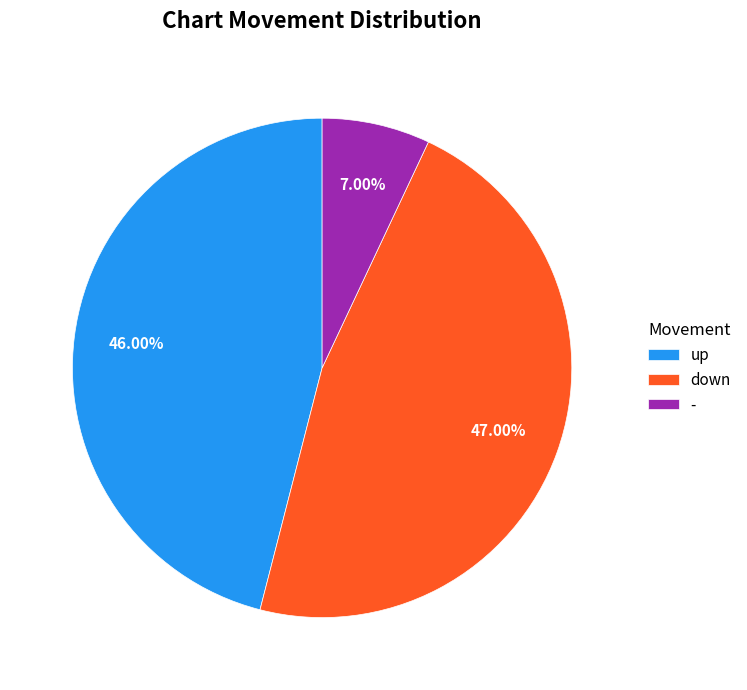

What is the ratio of the value at - to the value at up?

0.2